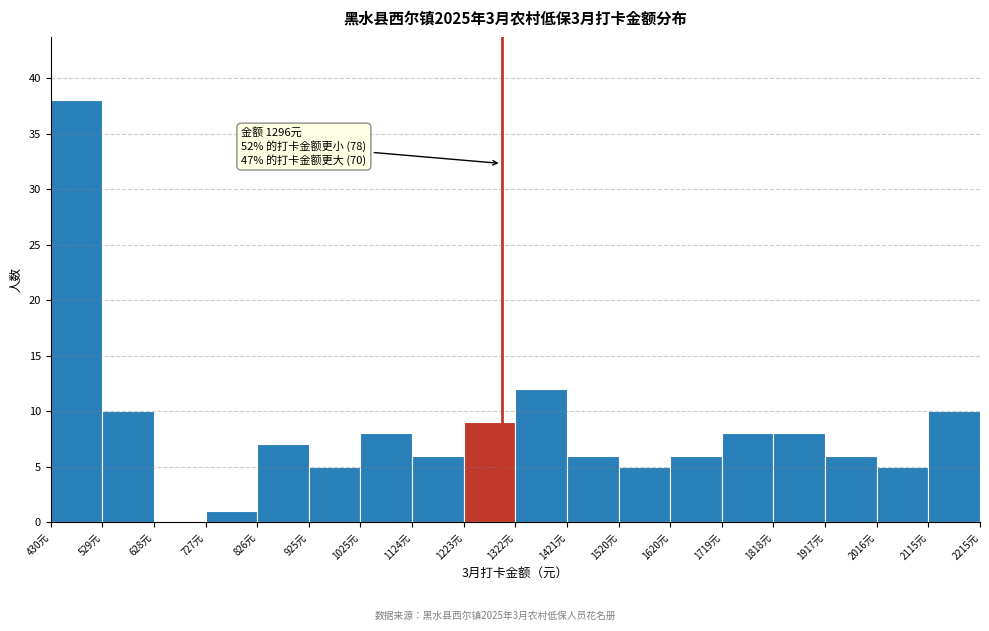

Over which range of the x-axis is the bar tallest?

430 to 530